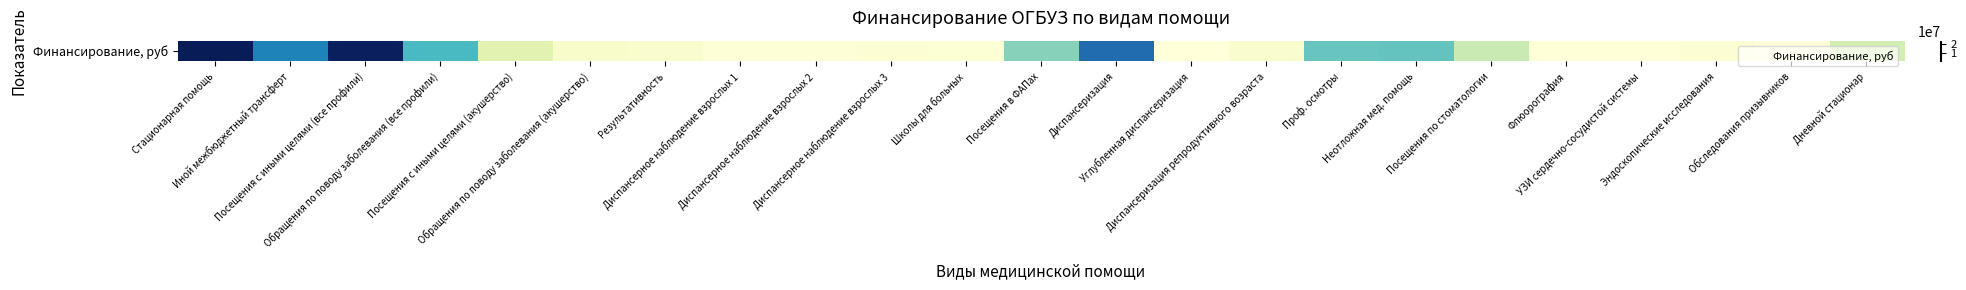

What is the difference between the values at Неотложная мед. помощь and Стационарная помощь?

13629665